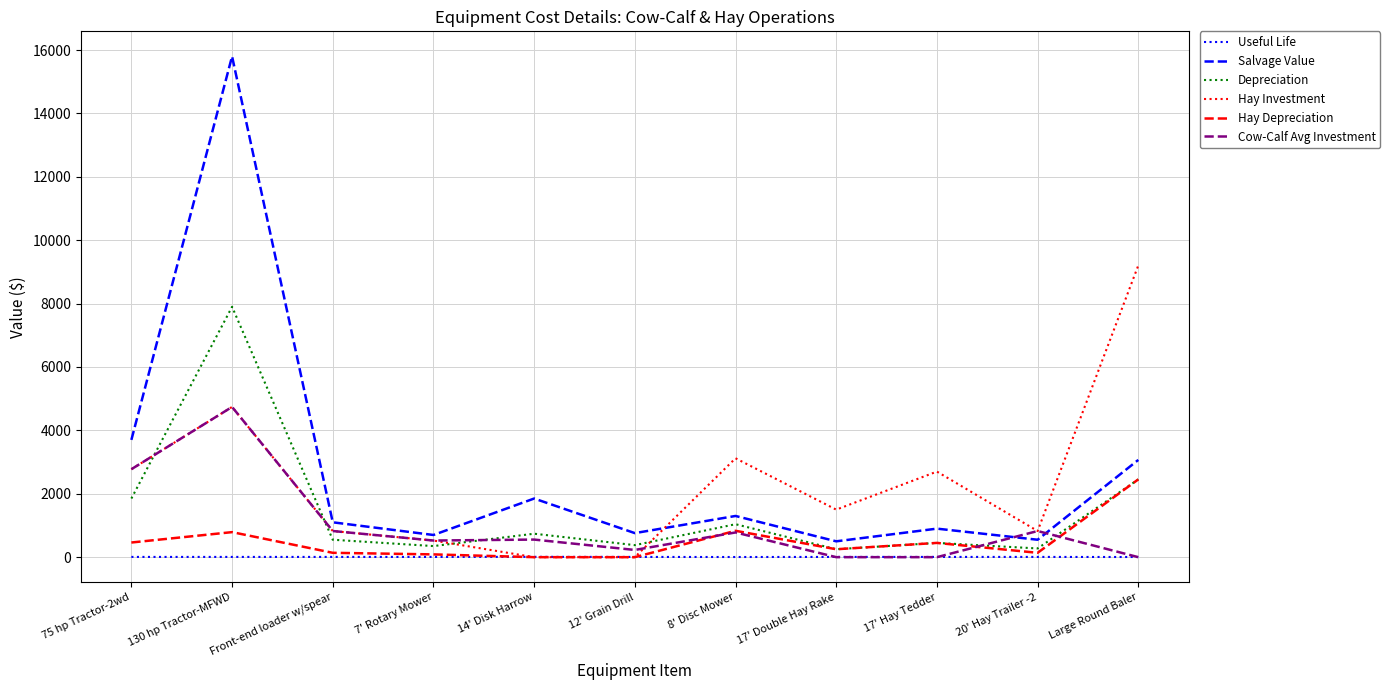

What is the spread (max minus min) of values at 17' Hay Tedder?

2700.0